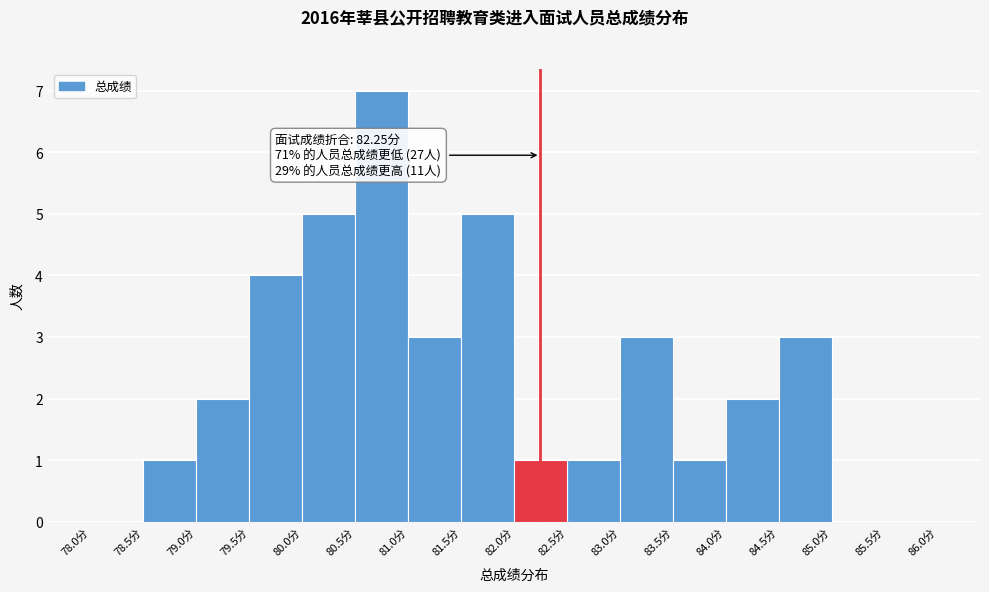

Which range on the x-axis has the tallest bar?

80.5 to 81.0